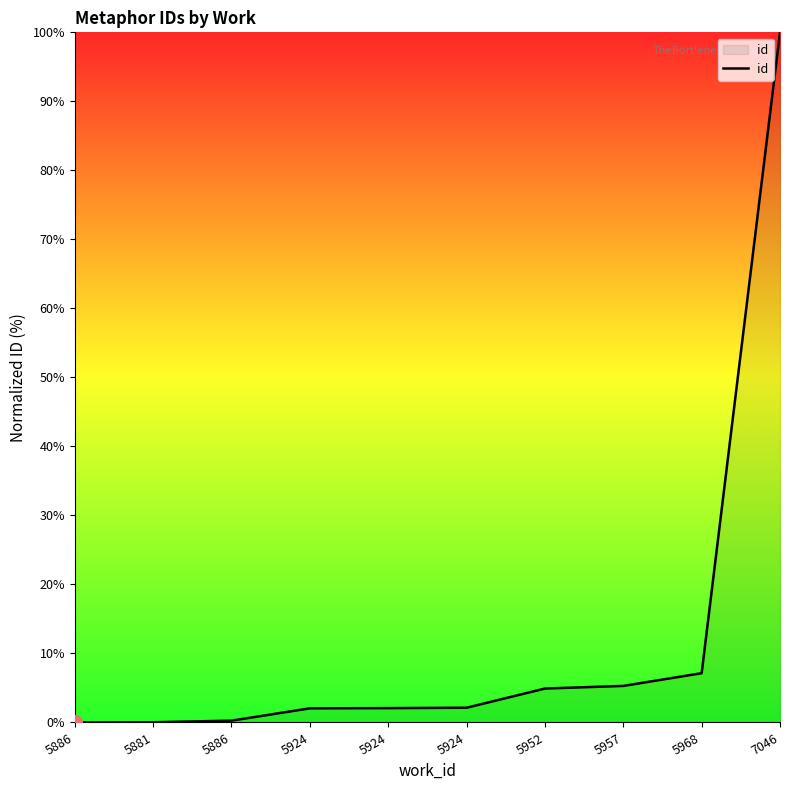

Is this an area chart (filled region under the line)?

Yes